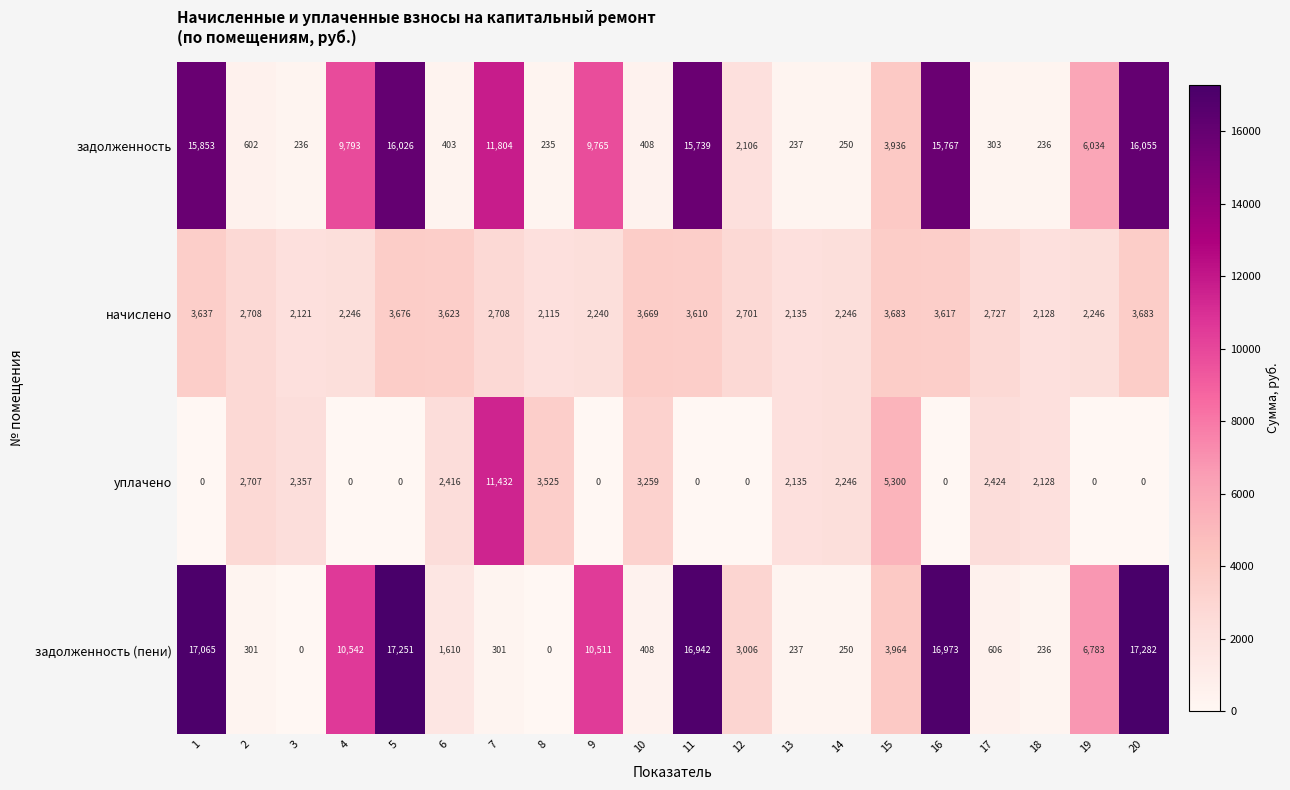

At 15, list the series in order from smallest to largest.

начислено, задолженность, задолженность (пени), уплачено